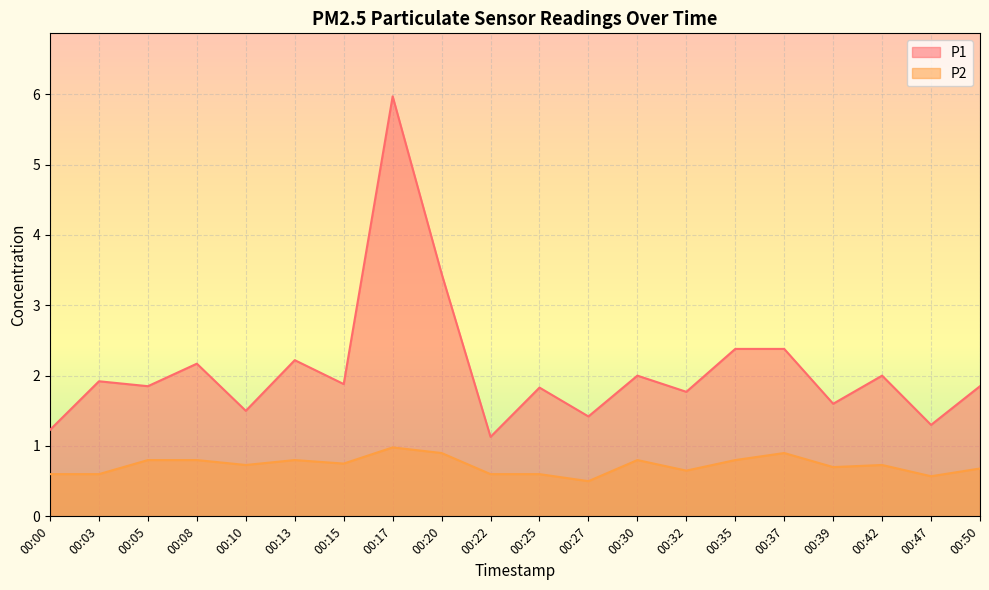

The value of P1 at 00:00 is 0.4. True or false?

False